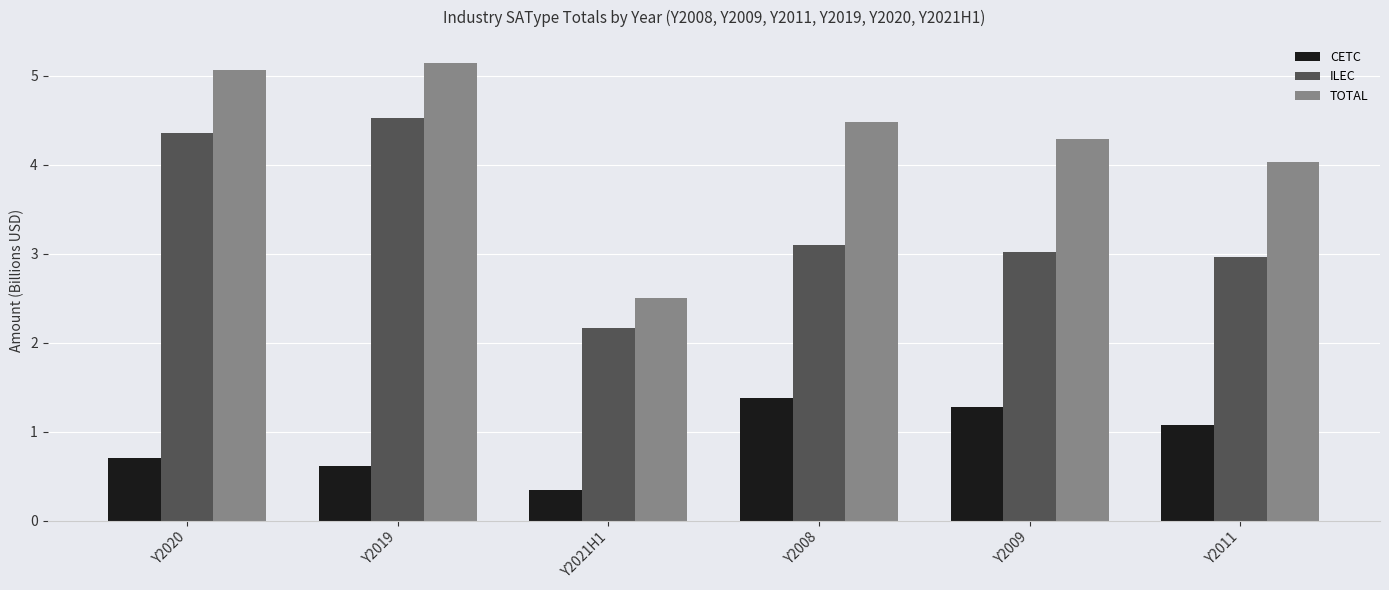

Rank the series by their maximum value, from highest to lowest.

TOTAL, ILEC, CETC